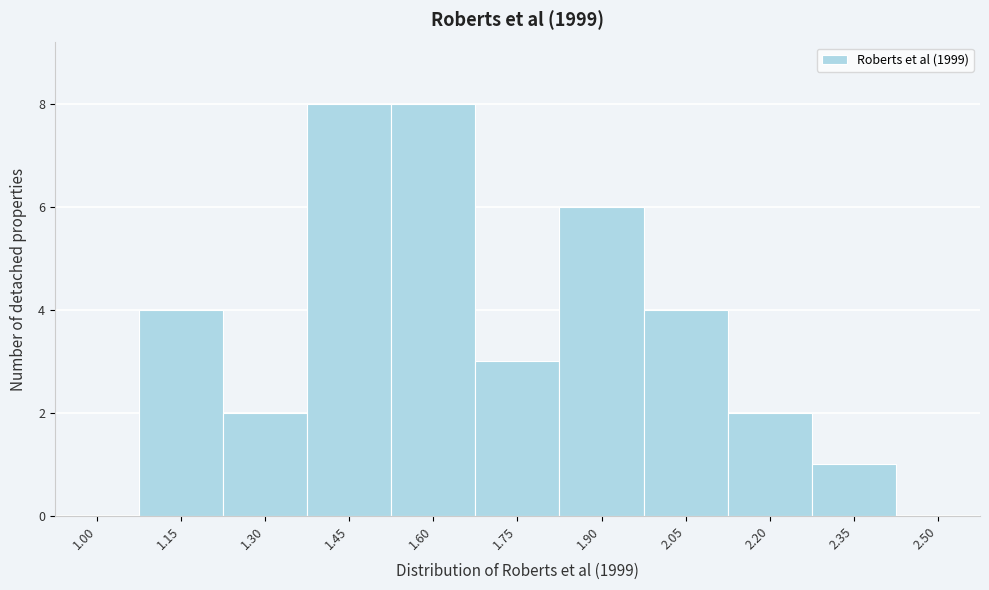

Reading left to right, list all the values displayed in this chart.

1.00=0	1.15=4	1.30=2	1.45=8	1.60=8	1.75=3	1.90=6	2.05=4	2.20=2	2.35=1	2.50=0